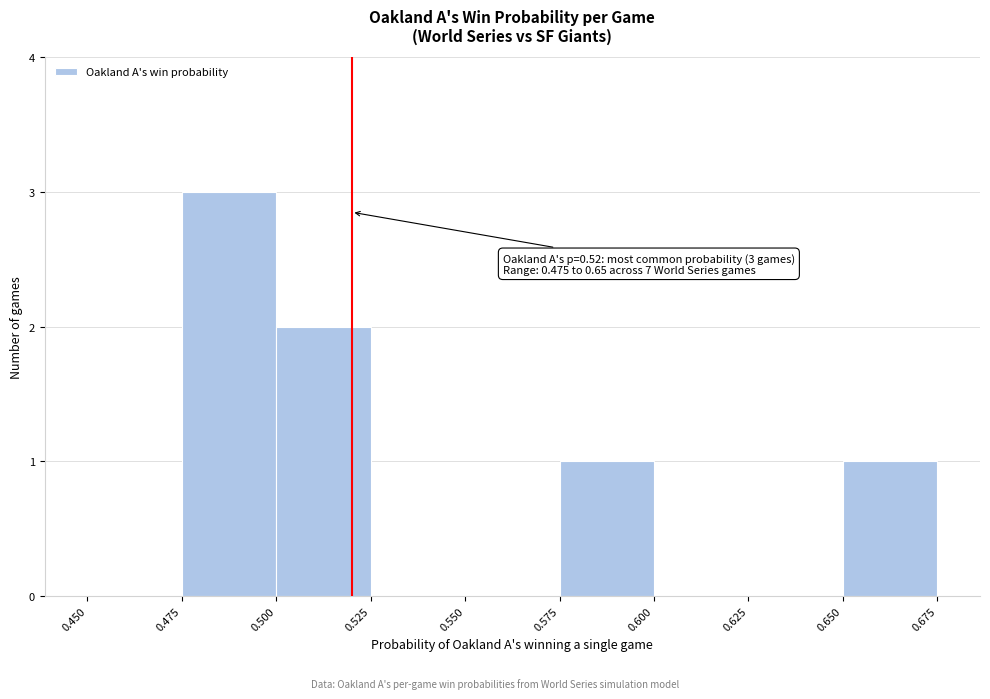

Which range on the x-axis has the tallest bar?

0.475 to 0.500